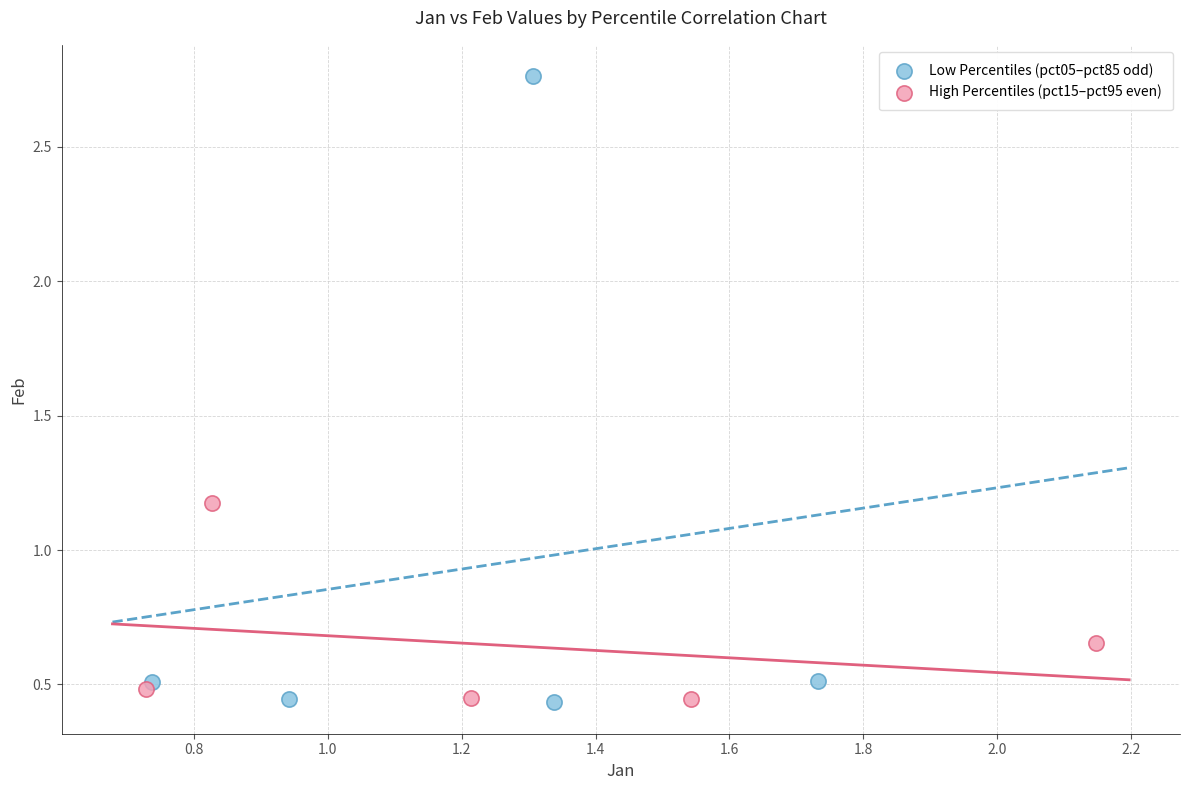

Which series reaches the maximum Y coordinate?

Low Percentiles (pct05–pct85 odd)